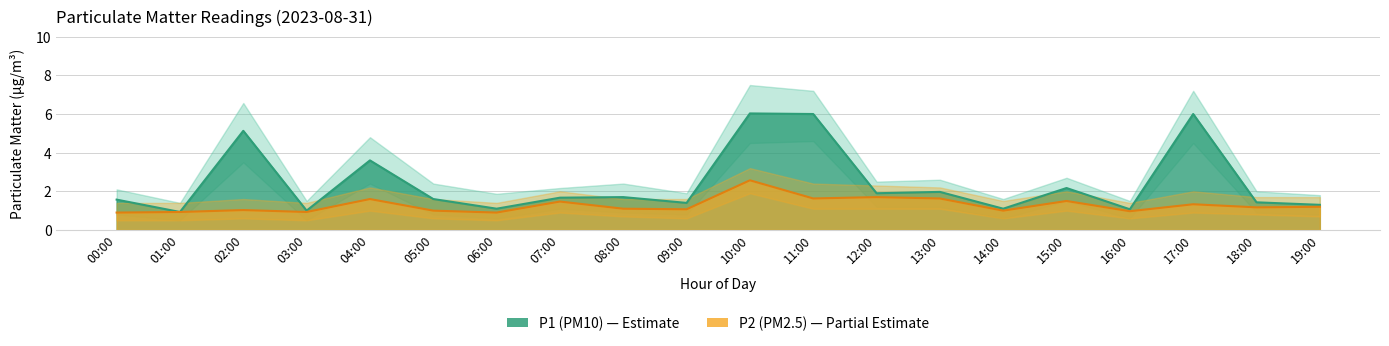

True or false: P2_low and P1_low intersect in this chart.

False